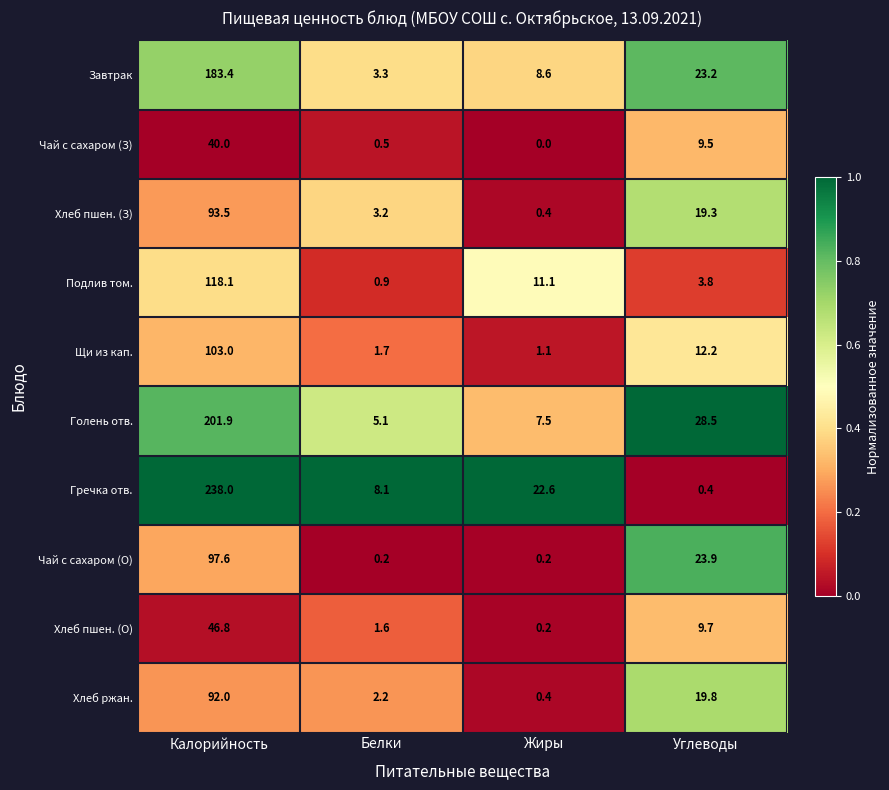

What is the average value of the Хлеб пшен. (З) series?

29.1